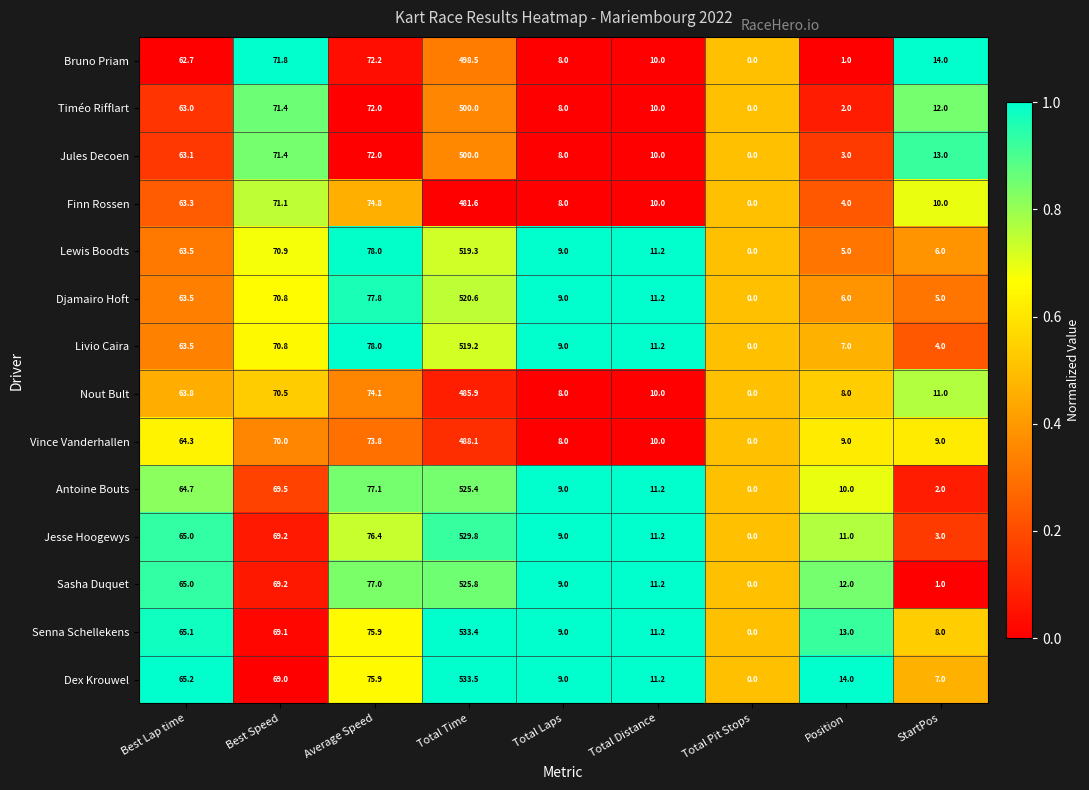

True or false: Lewis Boodts has a value of 11.2 at Total Distance.

True